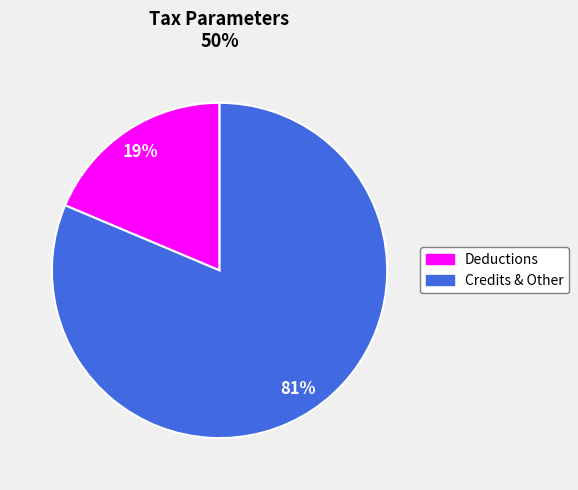

Count the number of slices in the pie.

2